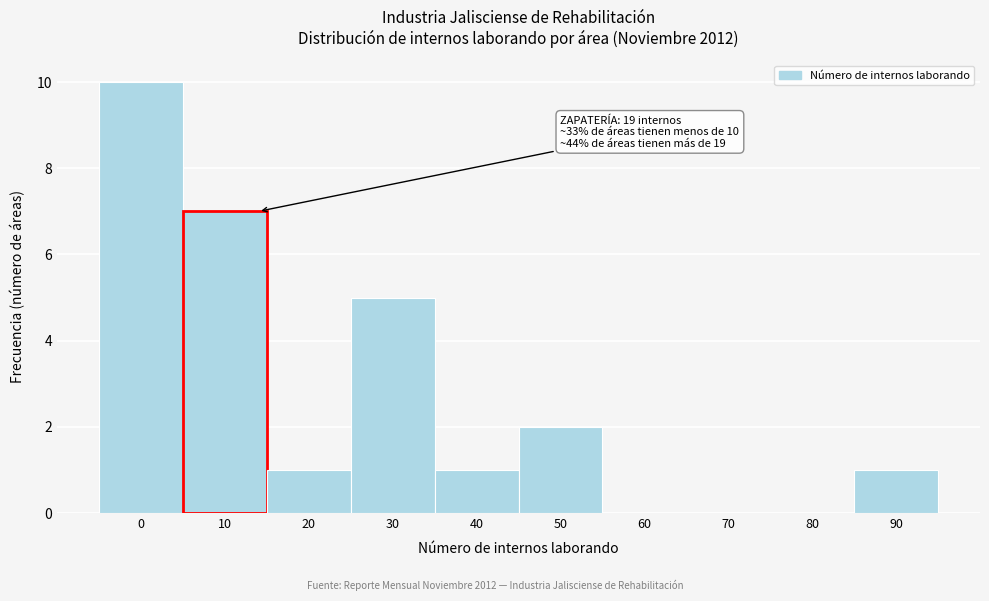

Reading right to left, list all the values displayed in this chart.

90=1	80=0	70=0	60=0	50=2	40=1	30=5	20=1	10=7	0=10